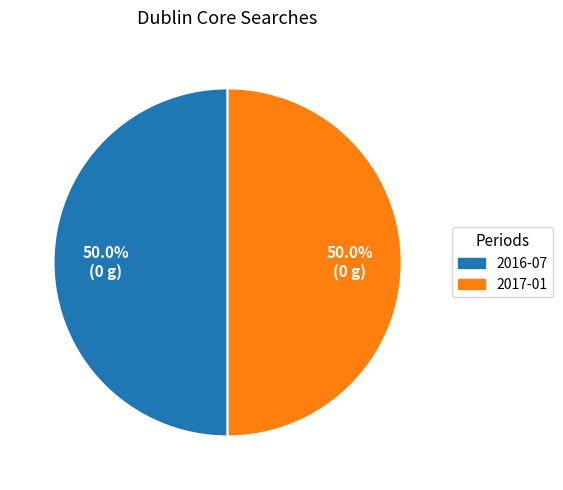

What is the ratio of the value at 2017-01 to the value at 2016-07?

1.0